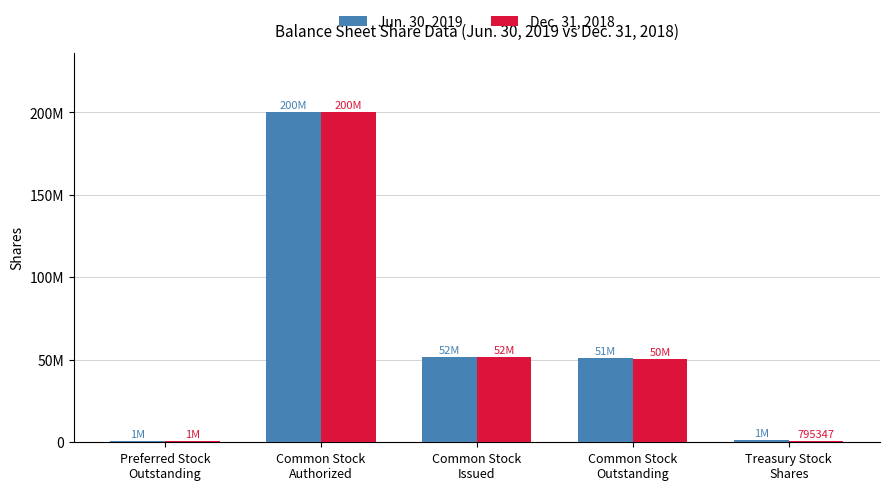

What is the average value of the Dec. 31, 2018 series?

60799741